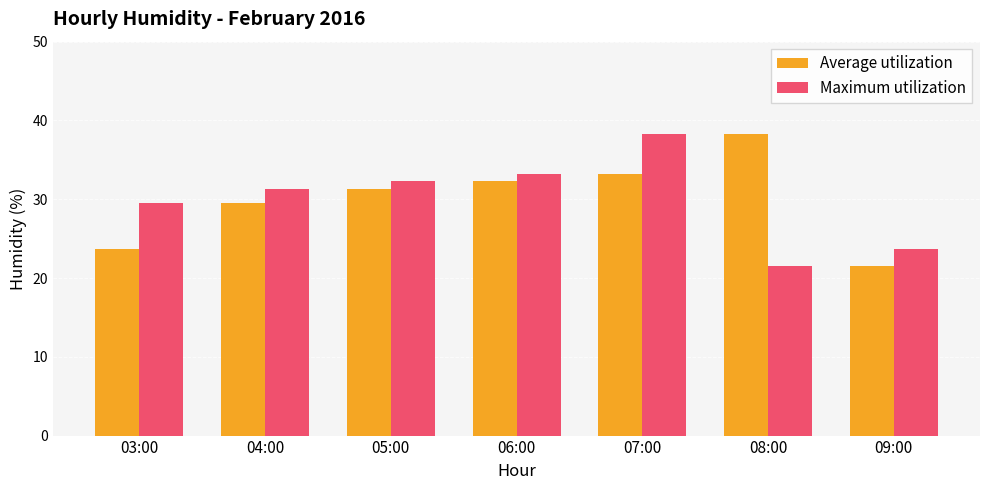

What is the average value of the Average utilization series?

30.0